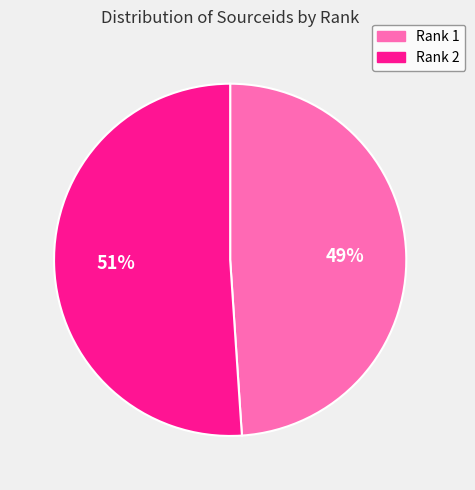

To the nearest percent, what portion does Rank 2 represent?

51%